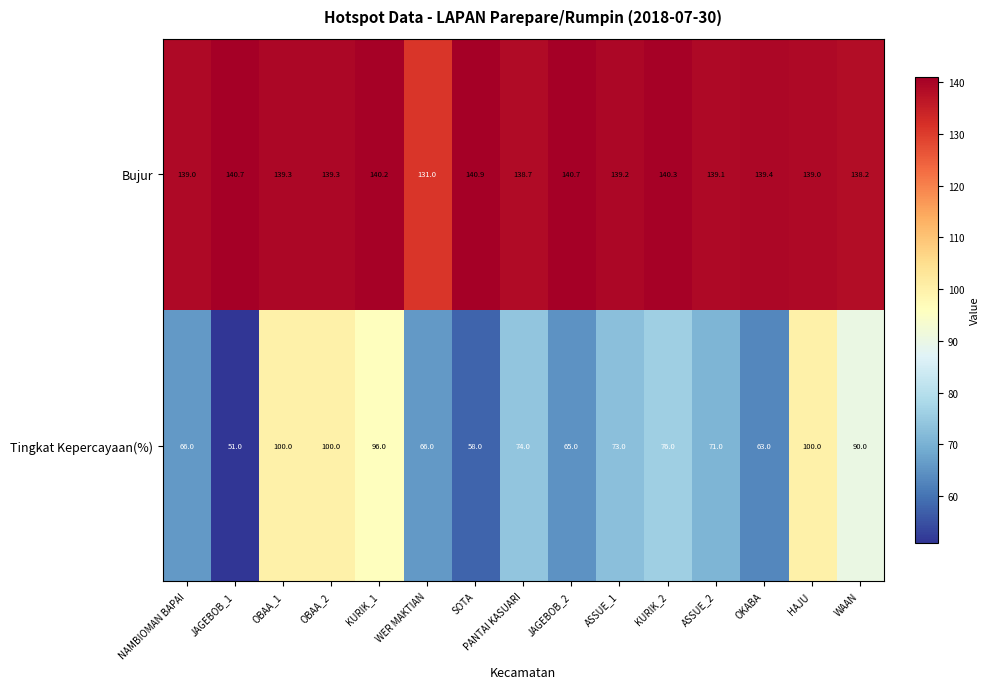

What is the sum of the Bujur values at NAMBIOMAN BAPAI and WAAN?

277.2